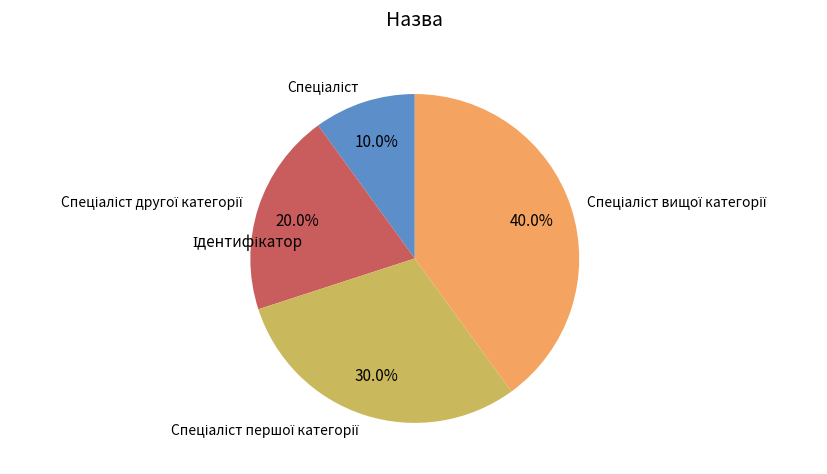

Is there a majority slice in this chart?

No